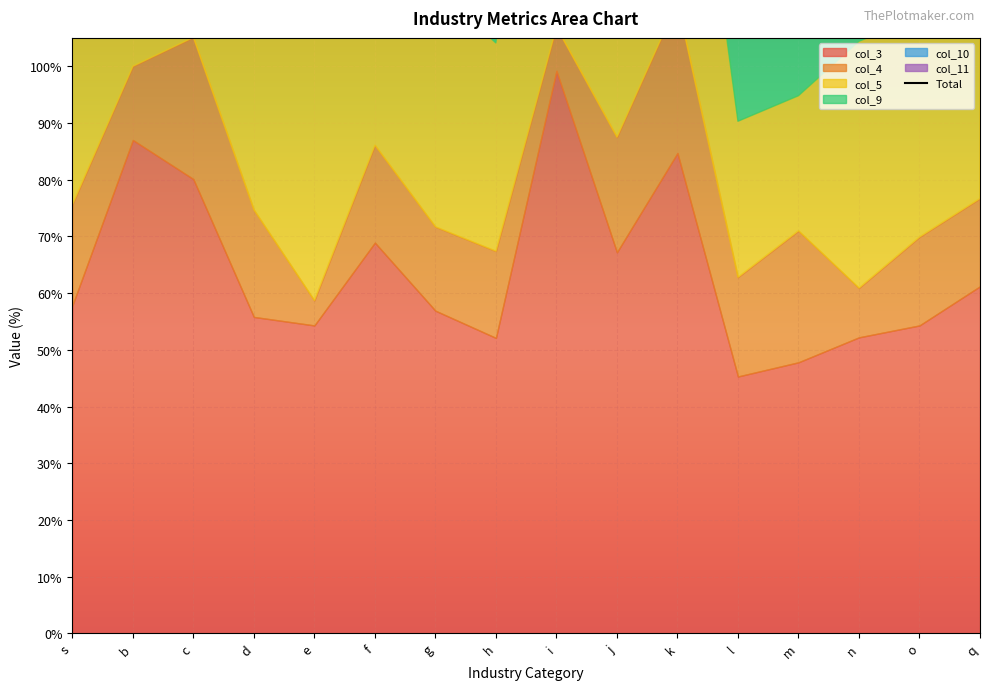

Which category has the highest value across all series?

i